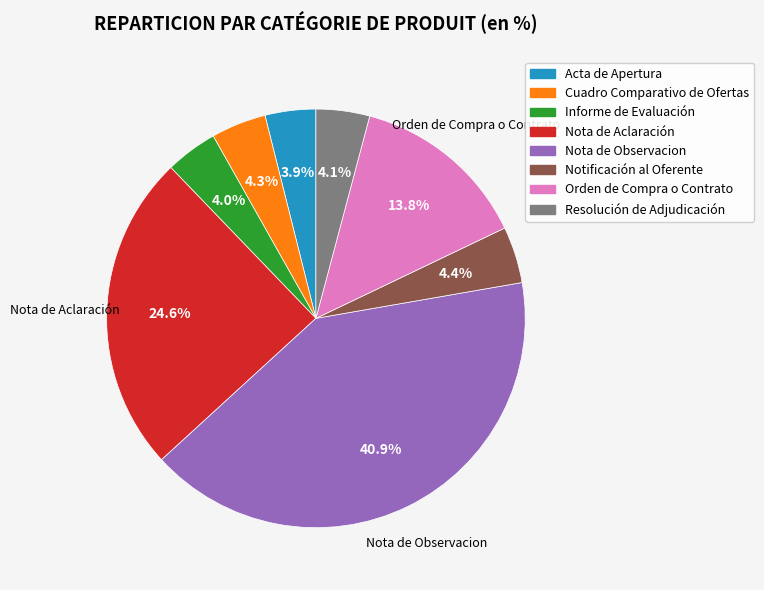

Which category has the biggest portion of the pie?

Nota de Observacion